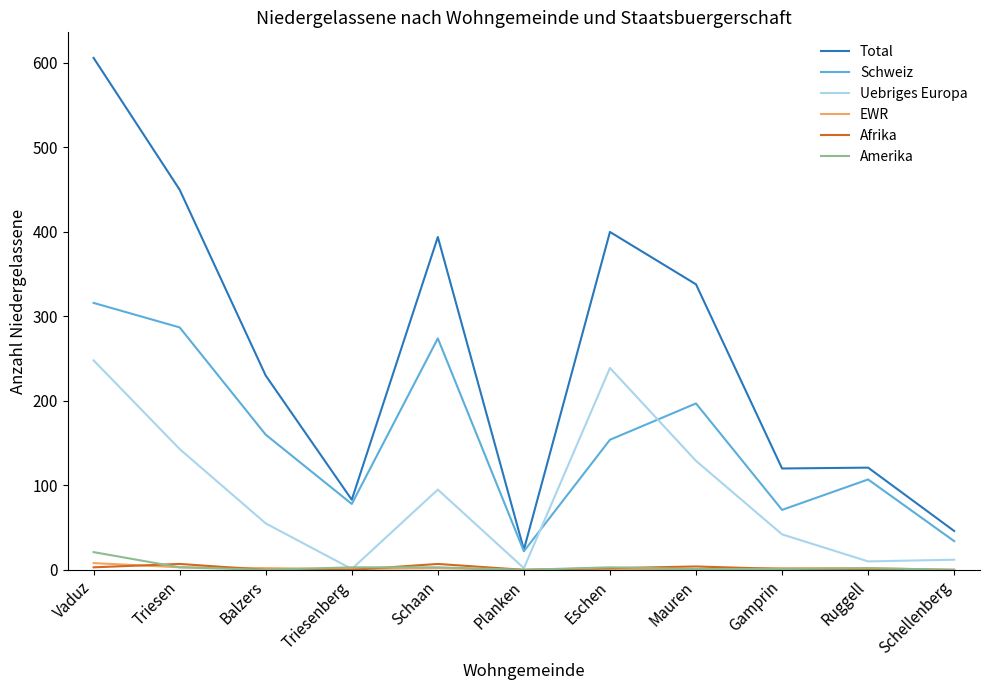

Which series has the widest spread of values?

Total